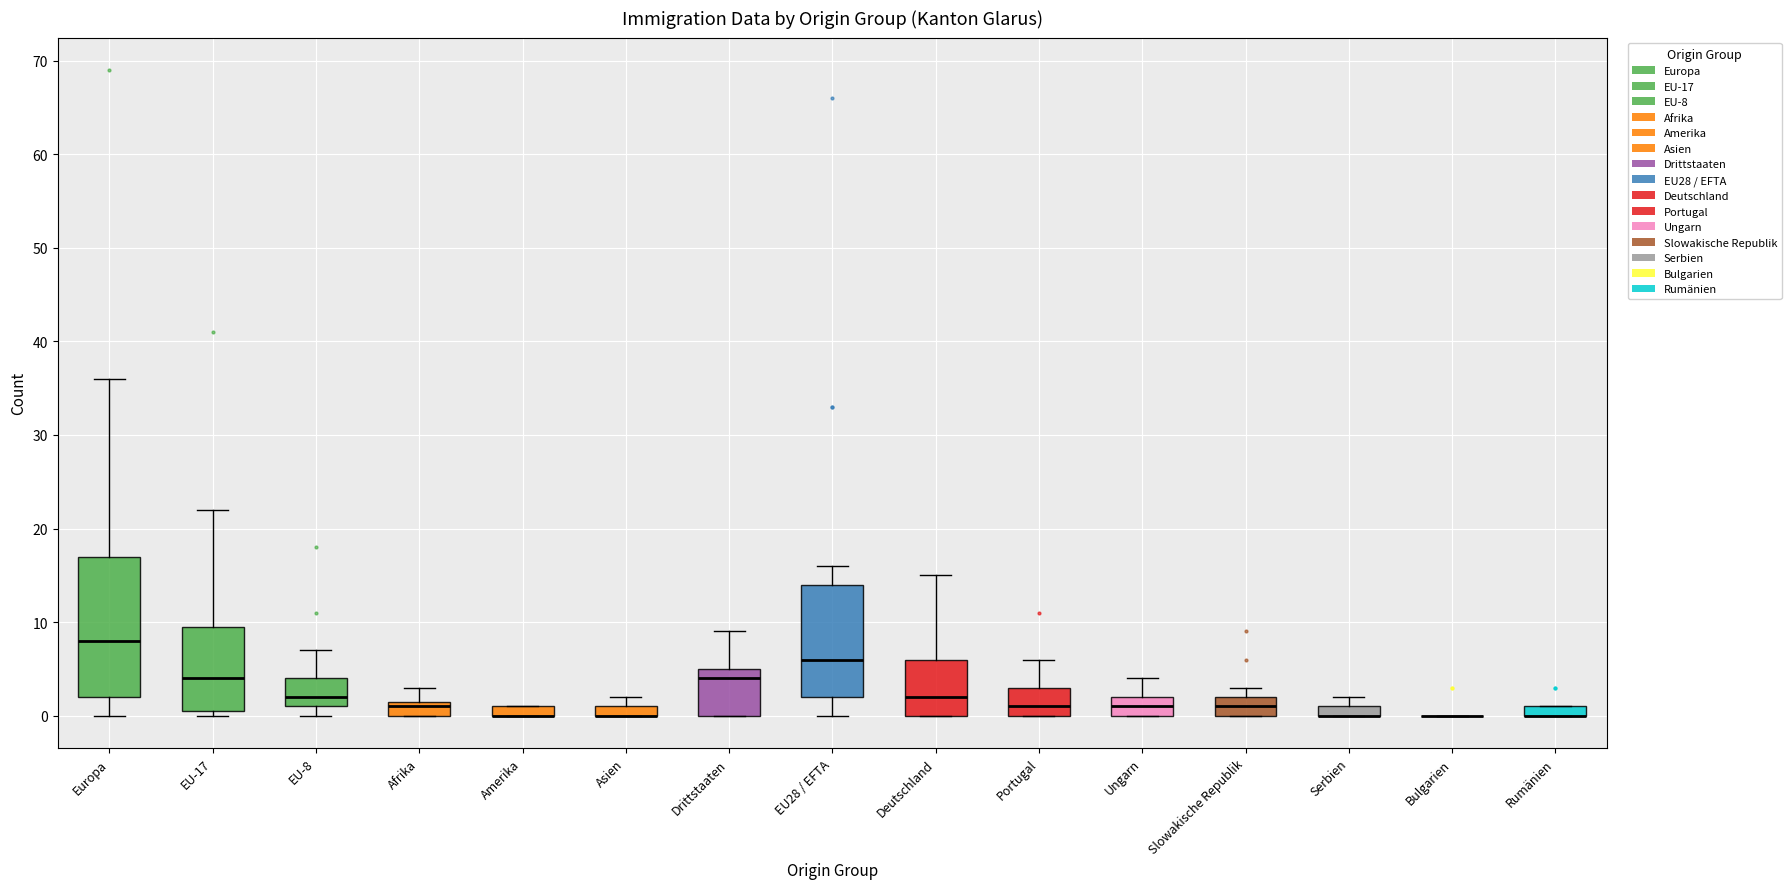

Comparing the boxes themselves (not the whiskers), which one is the tallest?

Europa